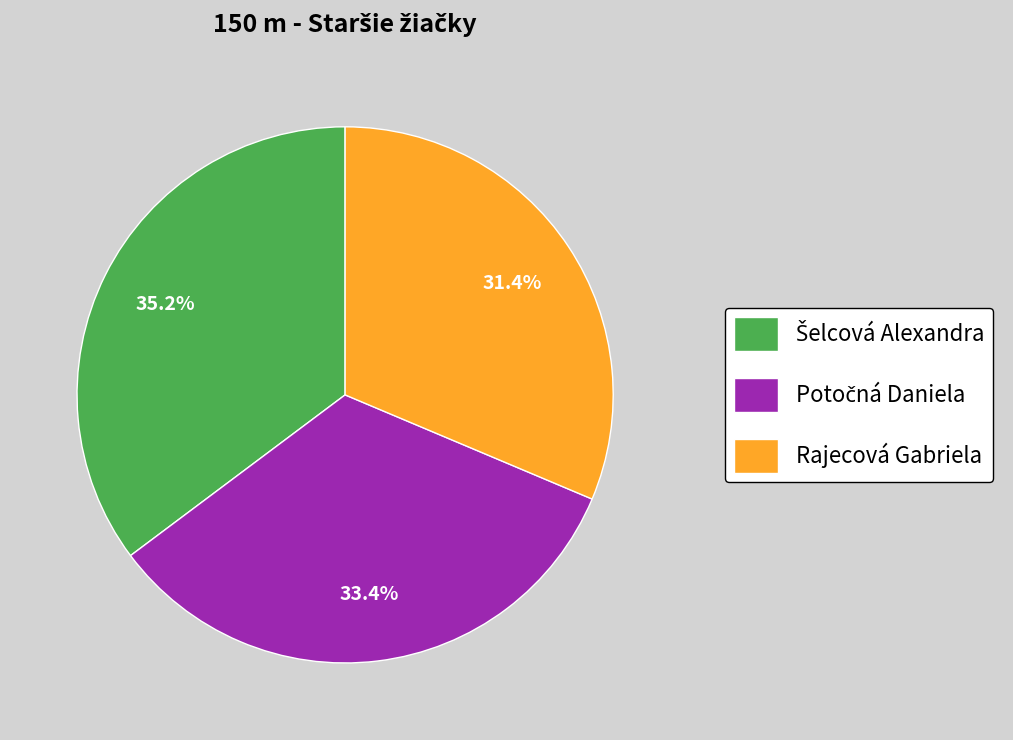

Does any single category account for the majority?

No